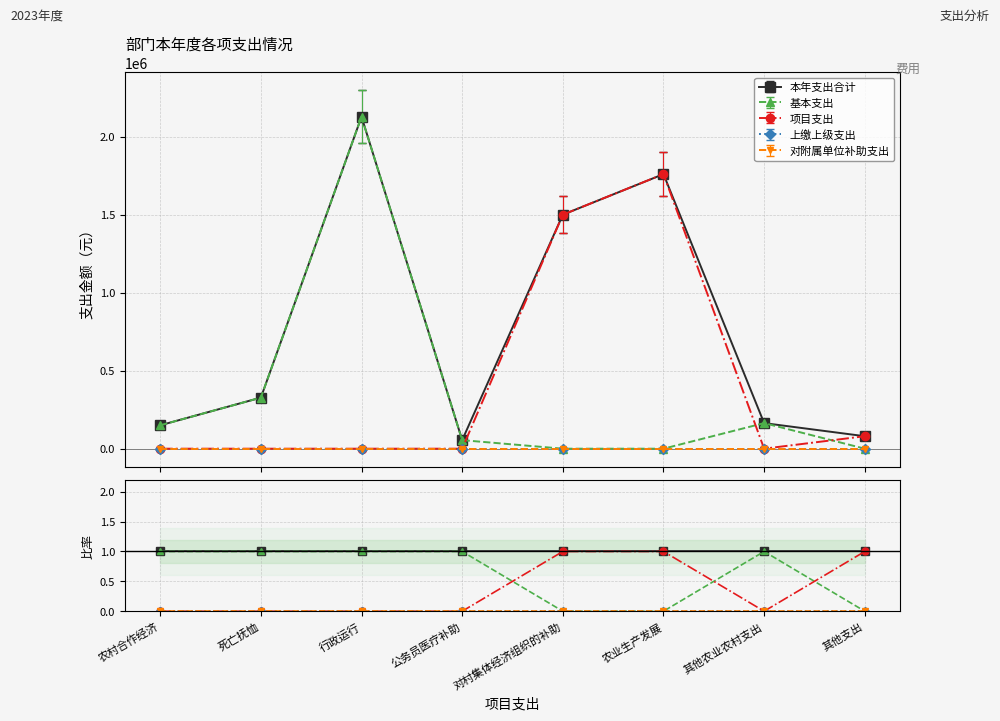

At which category is the sum across all series the highest?

农村合作经济